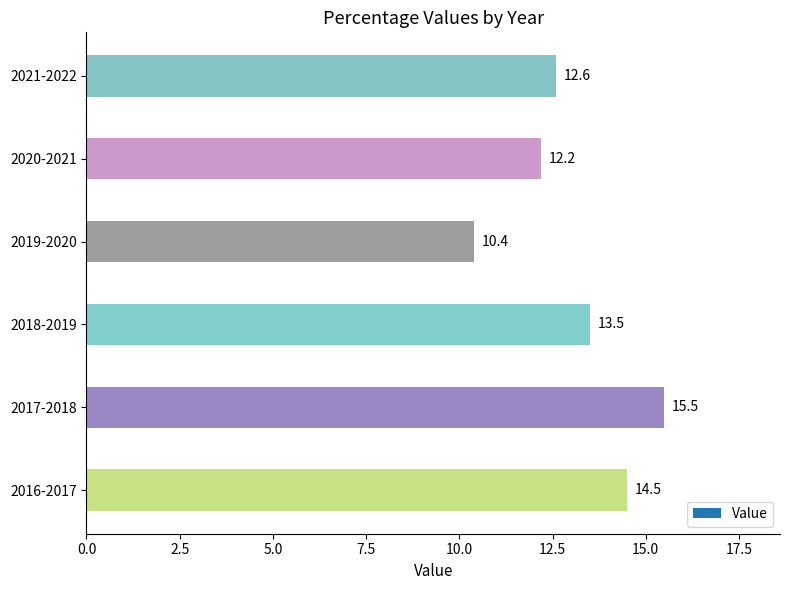

Which category has the highest value across all series?

2017-2018